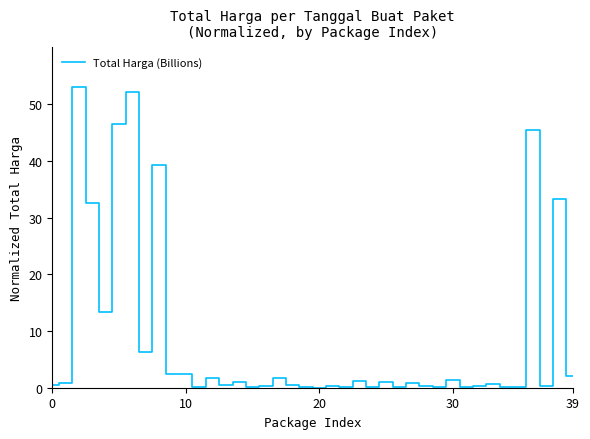

Count the number of categories in the chart.

40